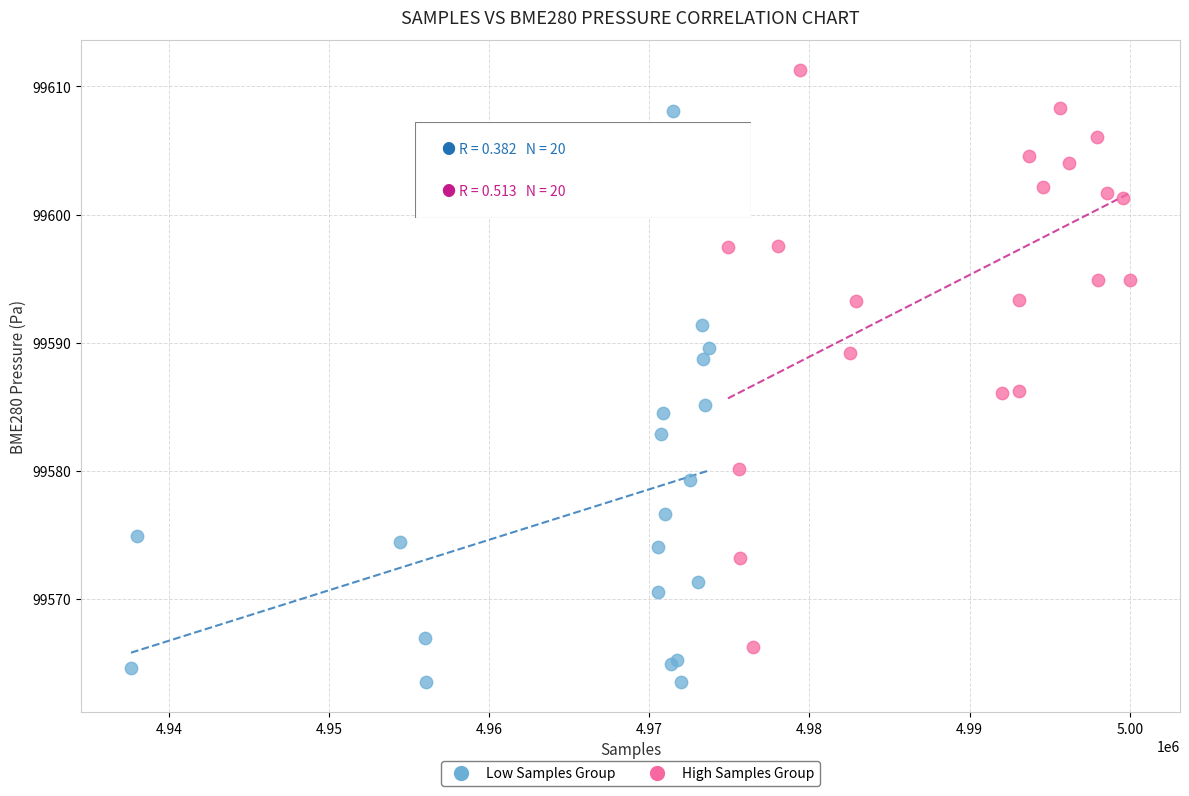

What are all the series names shown in the legend?

Low Samples Group, High Samples Group